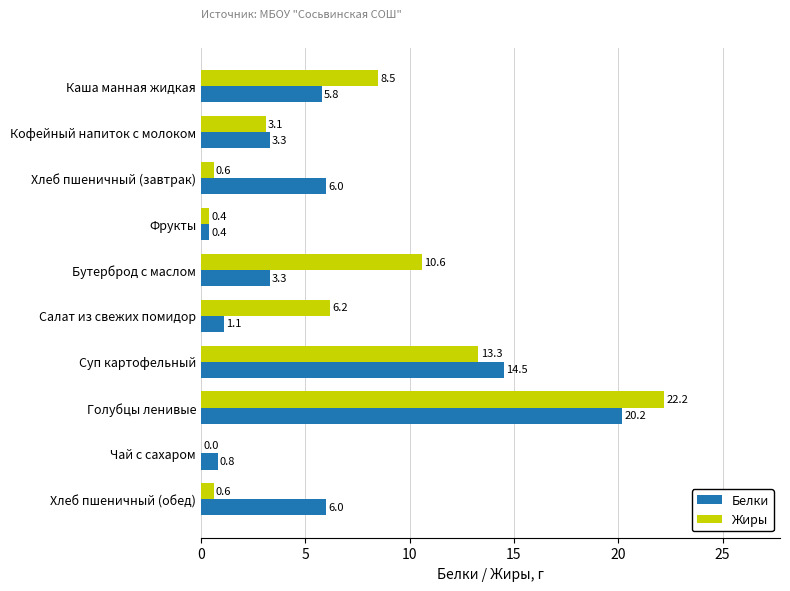

Which label corresponds to the largest value in the chart?

Голубцы ленивые